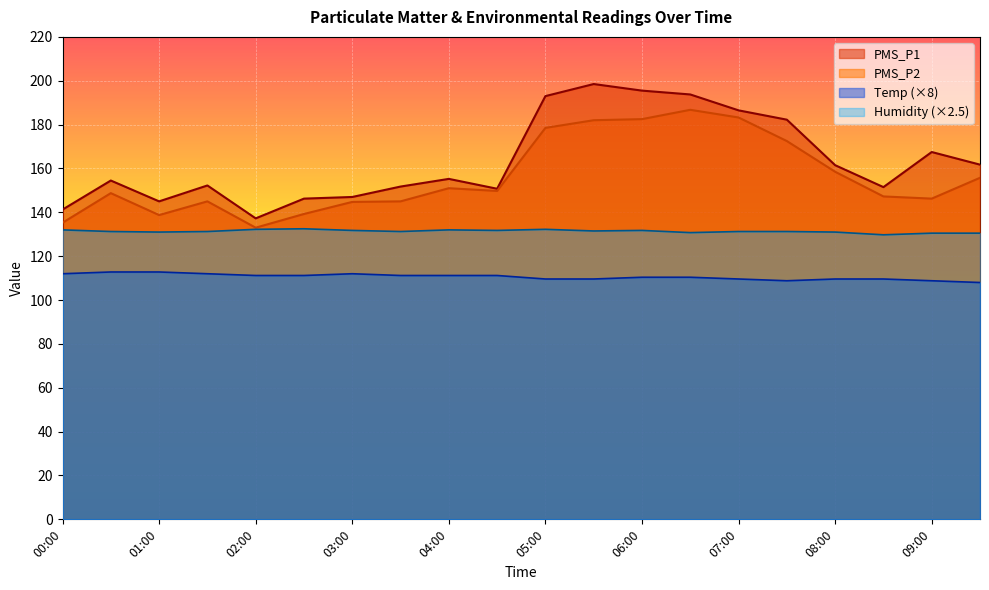

What is the sum of the Temp values at 07:00 and 03:00?

221.6